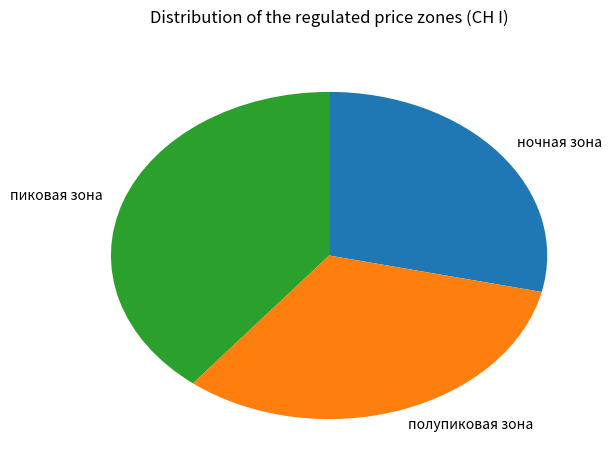

Do полупиковая зона and пиковая зона together represent more than half of the pie?

Yes